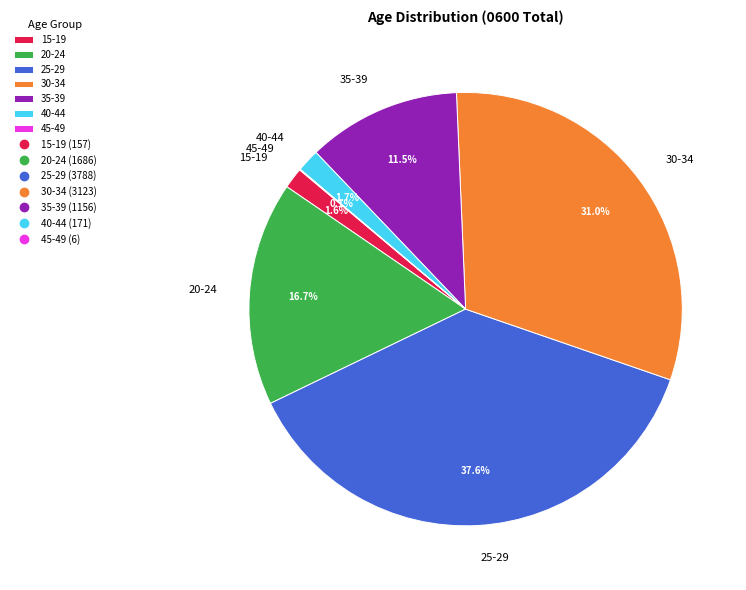

Between 20-24 and 25-29, which is larger?

25-29